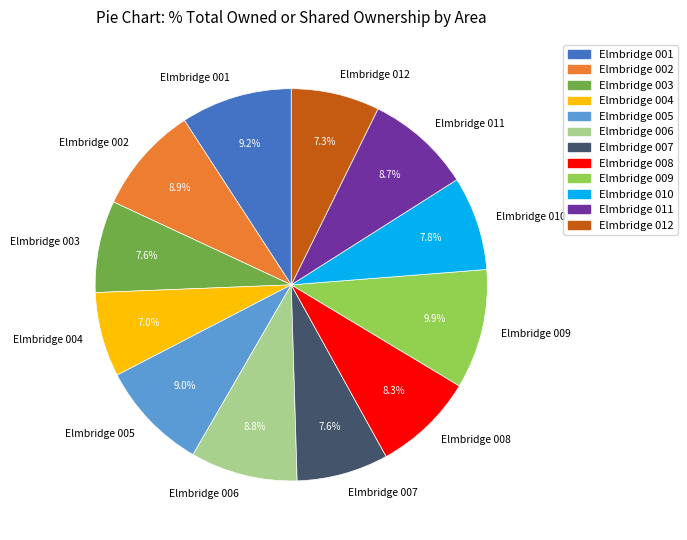

What portion of the pie excludes Elmbridge 007?

92.4%